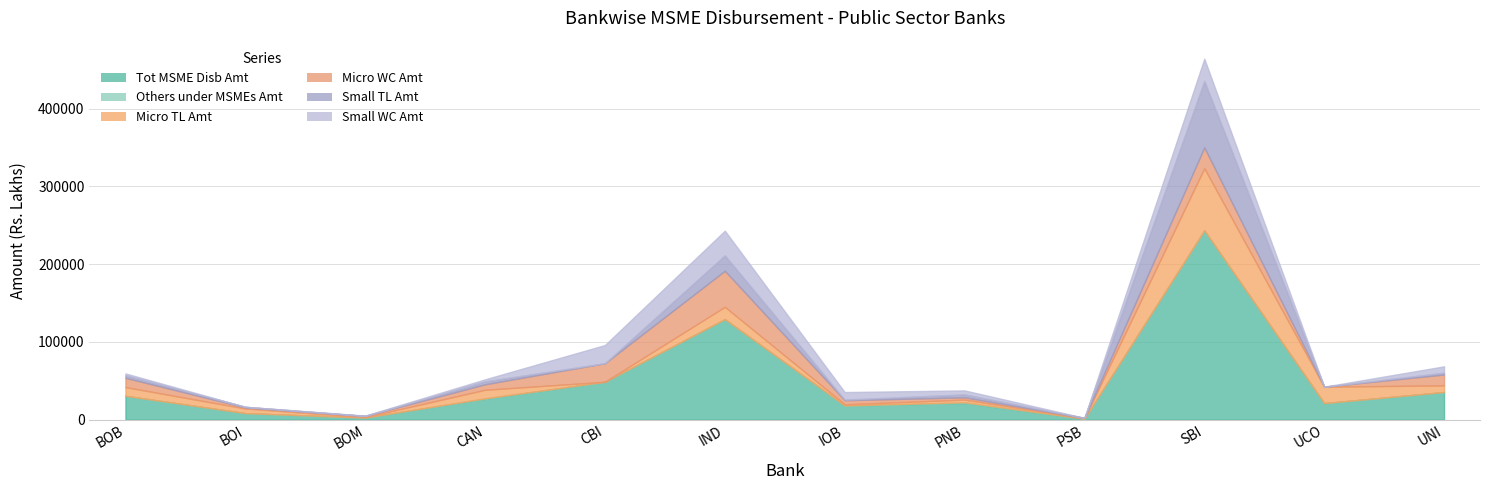

At which category is the sum across all series the highest?

SBI